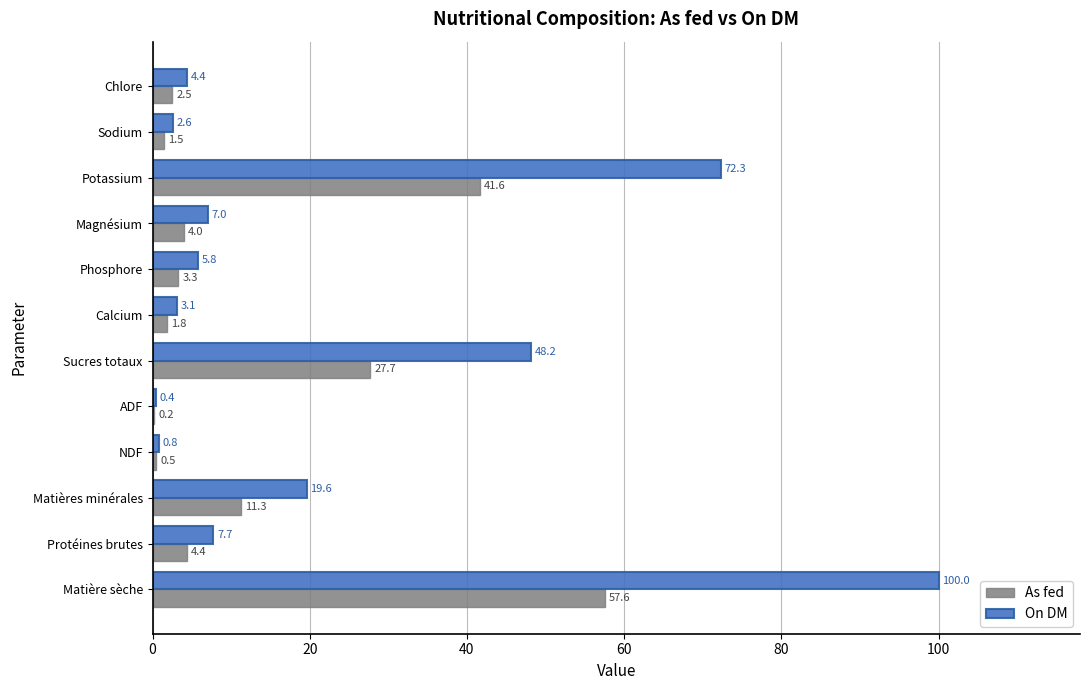

What is the maximum value shown in the chart?

100.0